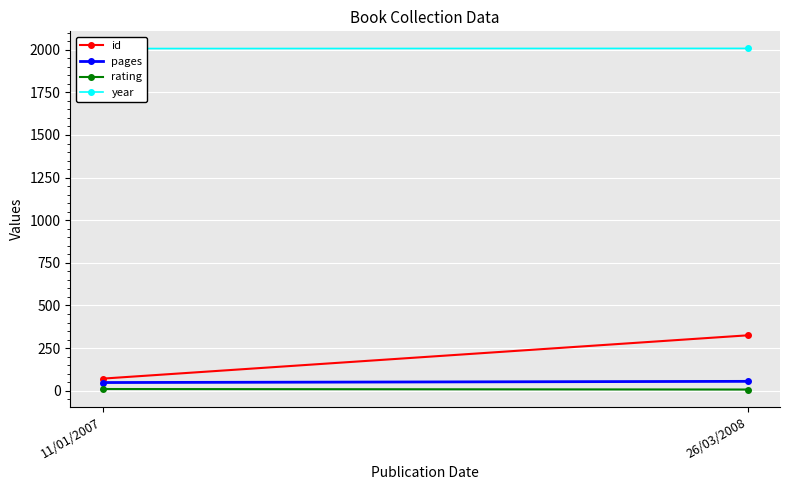

Rank the series by their maximum value, from highest to lowest.

year, id, pages, rating